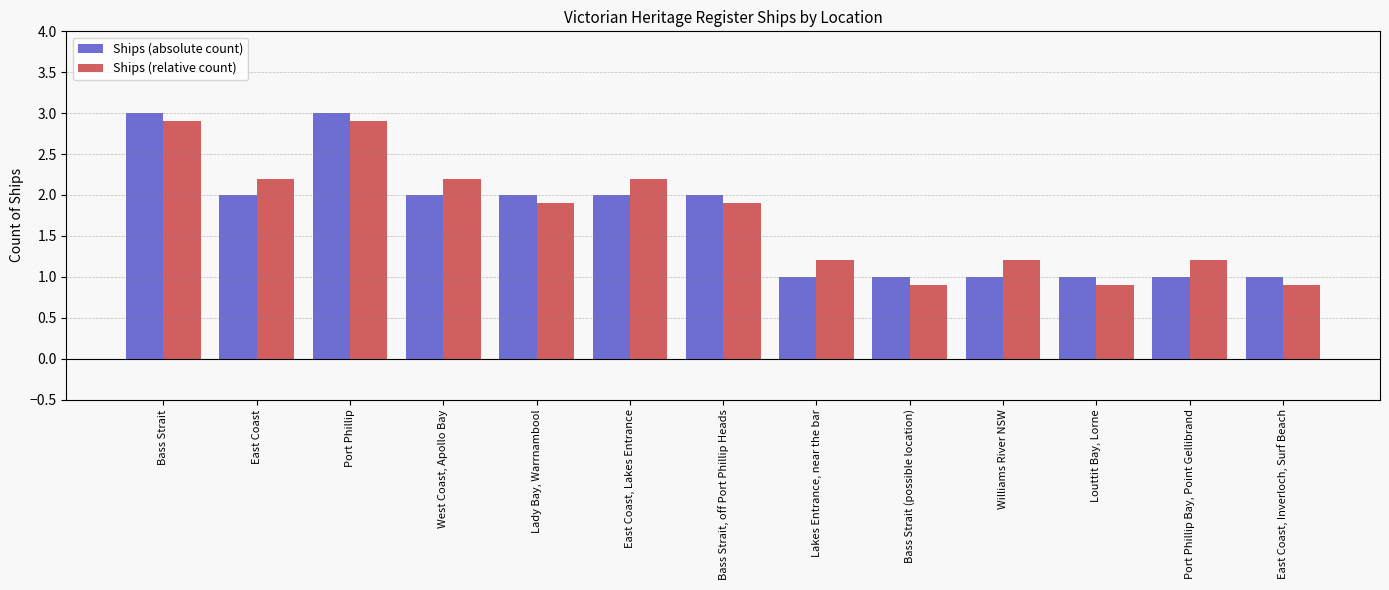

Reading right to left, extract all data points from this chart.

Ships (absolute count): East Coast, Inverloch, Surf Beach=1.0	Port Phillip Bay, Point Gellibrand=1.0	Louttit Bay, Lorne=1.0	Williams River NSW=1.0	Bass Strait (possible location)=1.0	Lakes Entrance, near the bar=1.0	Bass Strait, off Port Phillip Heads=2.0	East Coast, Lakes Entrance=2.0	Lady Bay, Warrnambool=2.0	West Coast, Apollo Bay=2.0	Port Phillip=3.0	East Coast=2.0	Bass Strait=3.0
Ships (relative count): East Coast, Inverloch, Surf Beach=0.9	Port Phillip Bay, Point Gellibrand=1.2	Louttit Bay, Lorne=0.9	Williams River NSW=1.2	Bass Strait (possible location)=0.9	Lakes Entrance, near the bar=1.2	Bass Strait, off Port Phillip Heads=1.9	East Coast, Lakes Entrance=2.2	Lady Bay, Warrnambool=1.9	West Coast, Apollo Bay=2.2	Port Phillip=2.9	East Coast=2.2	Bass Strait=2.9